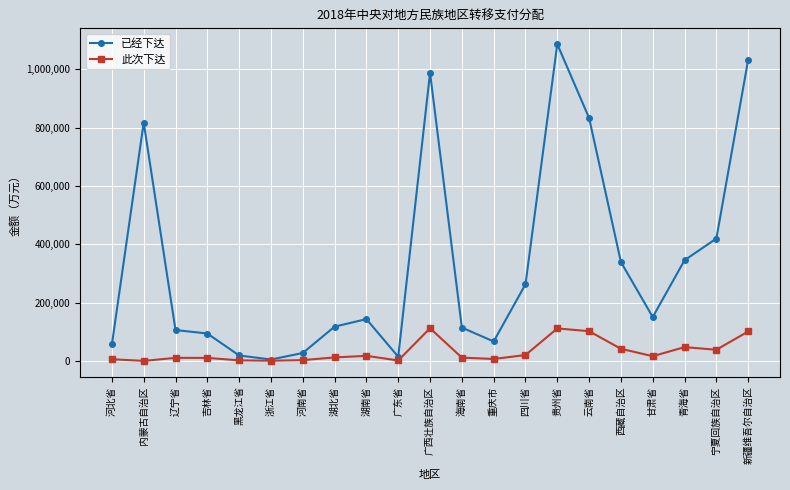

How many lines are shown in the chart?

2